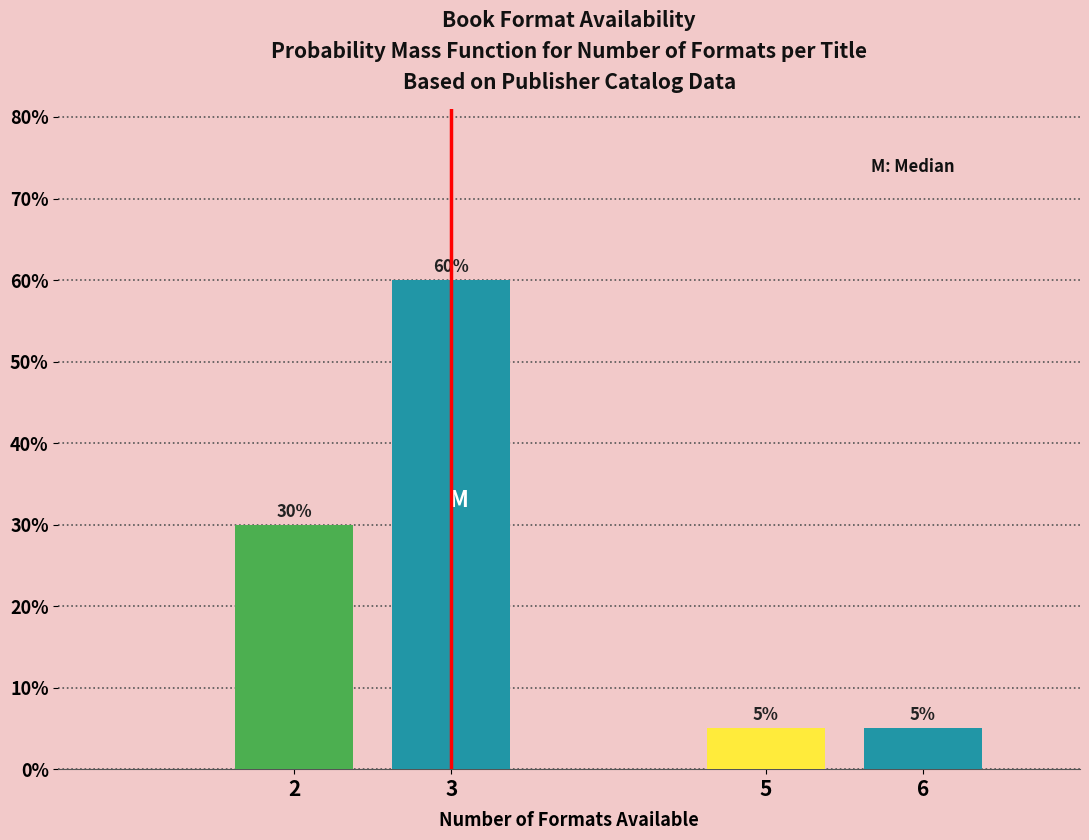

Reading right to left, extract all data points from this chart.

6=5	5=5	3=60	2=30